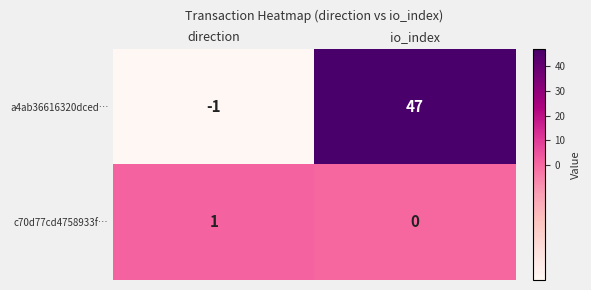

The value of a4ab36616320dced… at direction is -1. True or false?

True